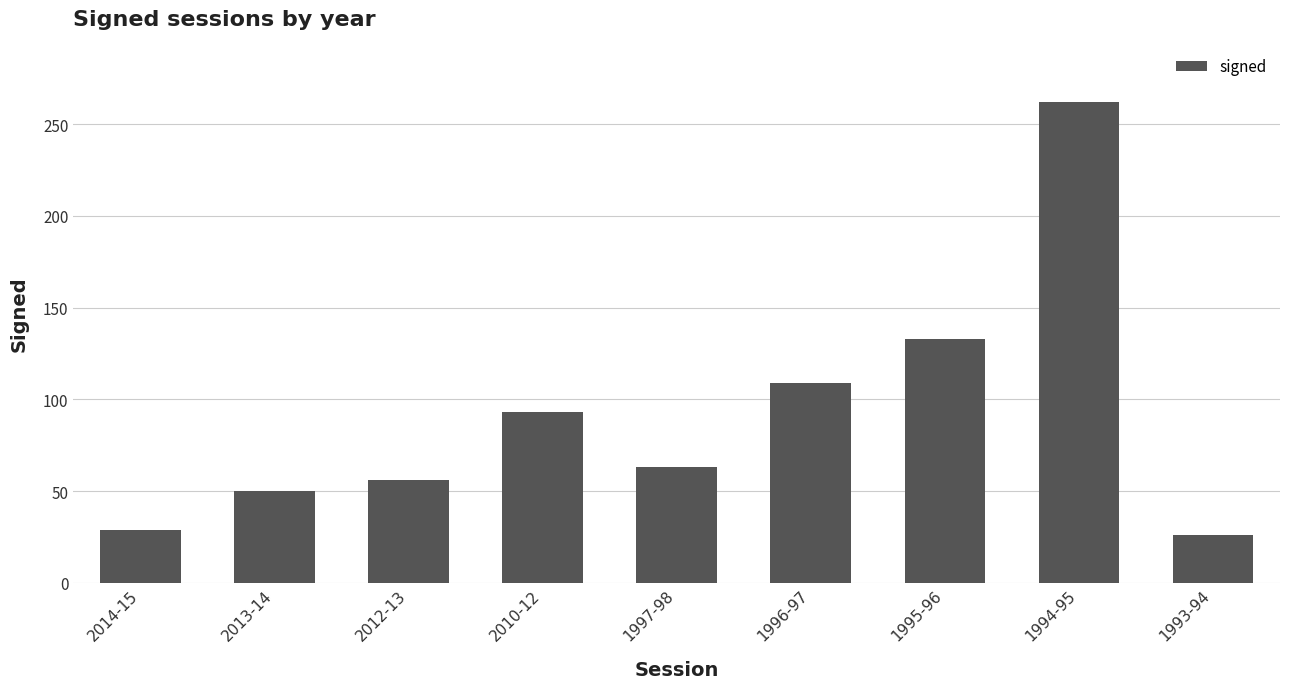

At which label is the value closest to 144?

1995-96